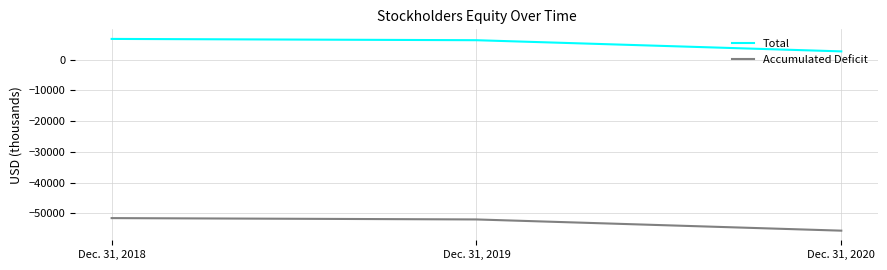

Reading left to right, extract all data points from this chart.

Total: Dec. 31, 2018=6767	Dec. 31, 2019=6348	Dec. 31, 2020=2715
Accumulated Deficit: Dec. 31, 2018=-51520	Dec. 31, 2019=-51956	Dec. 31, 2020=-55604